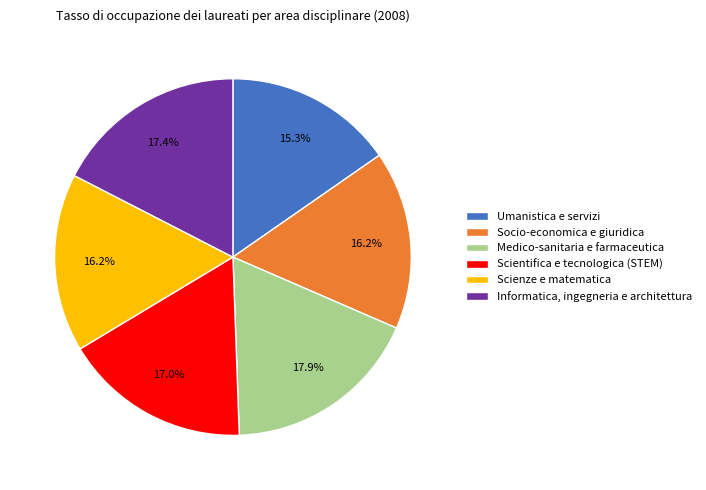

Which category has the smallest portion of the pie?

Umanistica e servizi